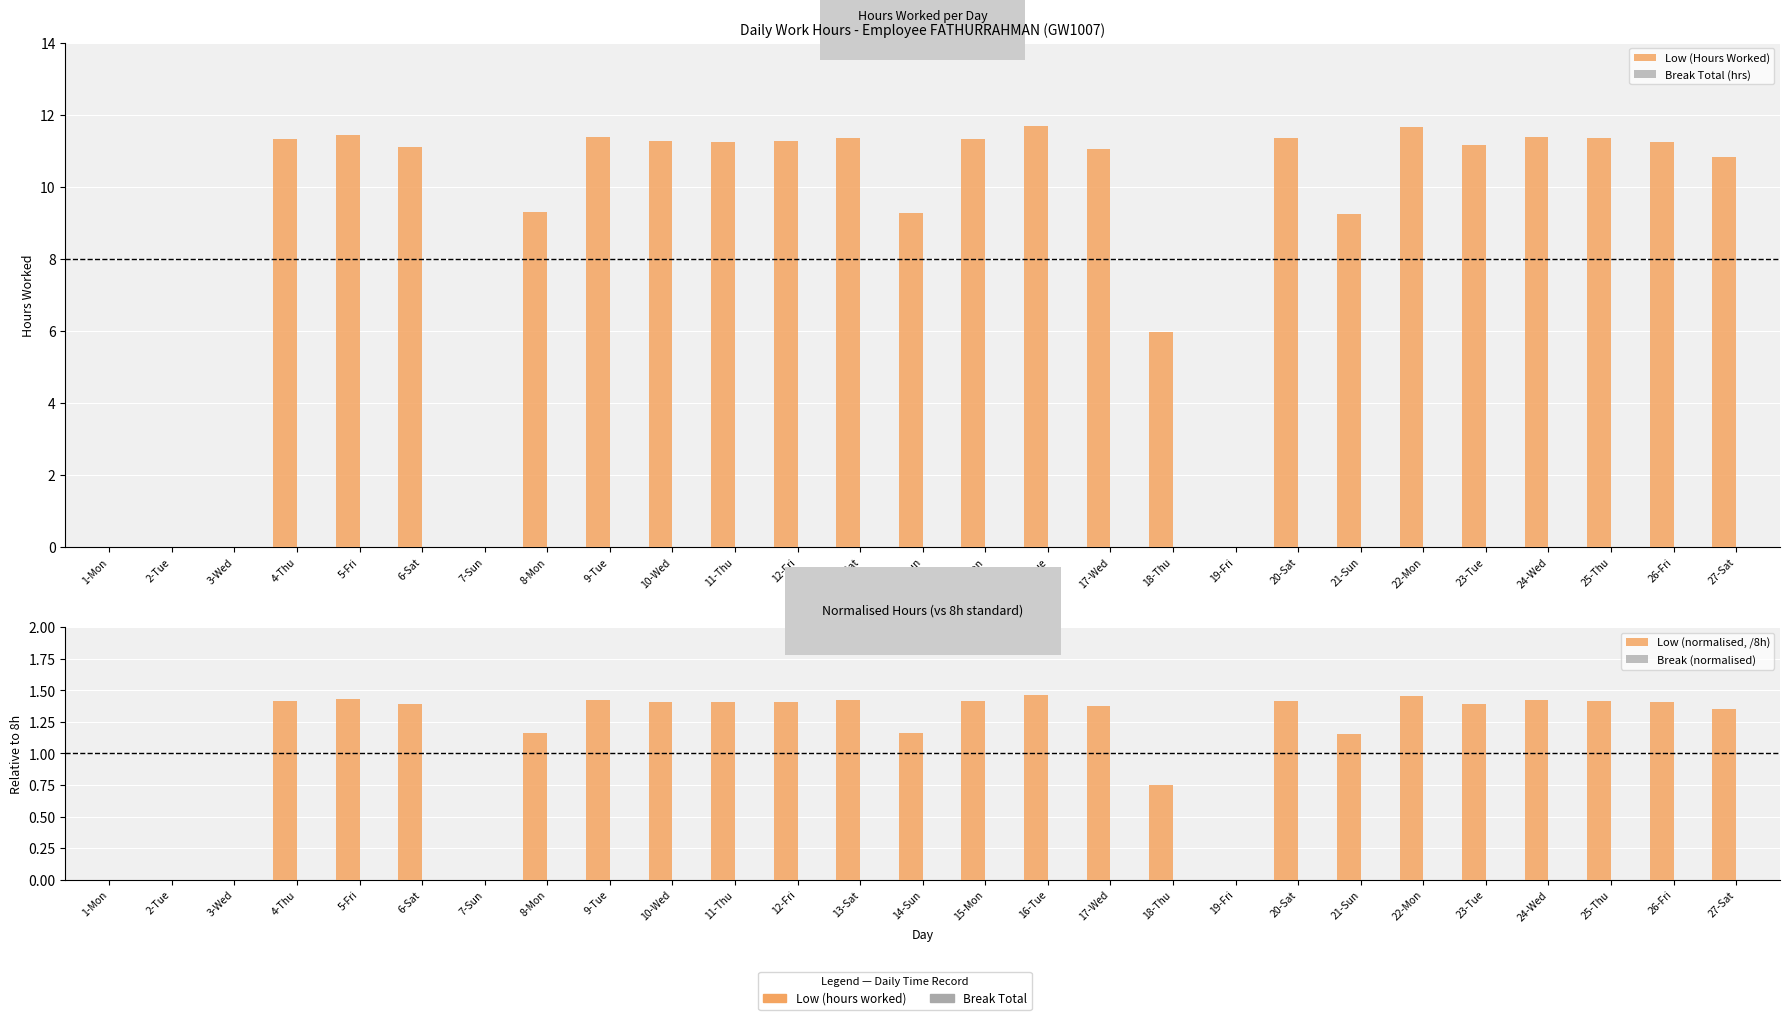

What is the total value across all series at 16-Tue?

13.2